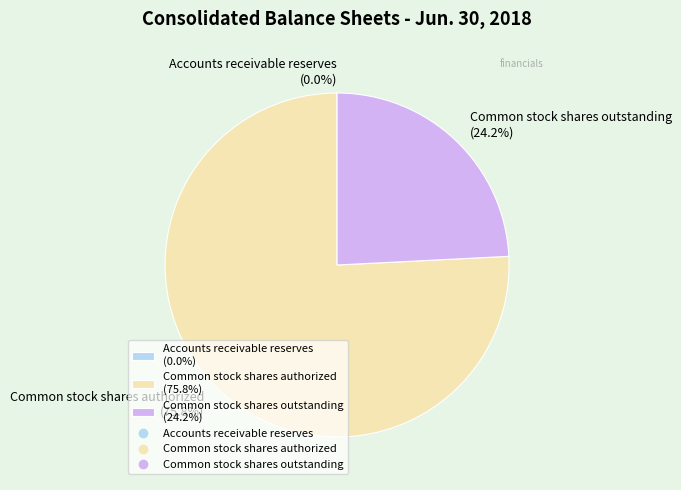

The Common stock shares authorized slice represents 70% of the pie. True or false?

False